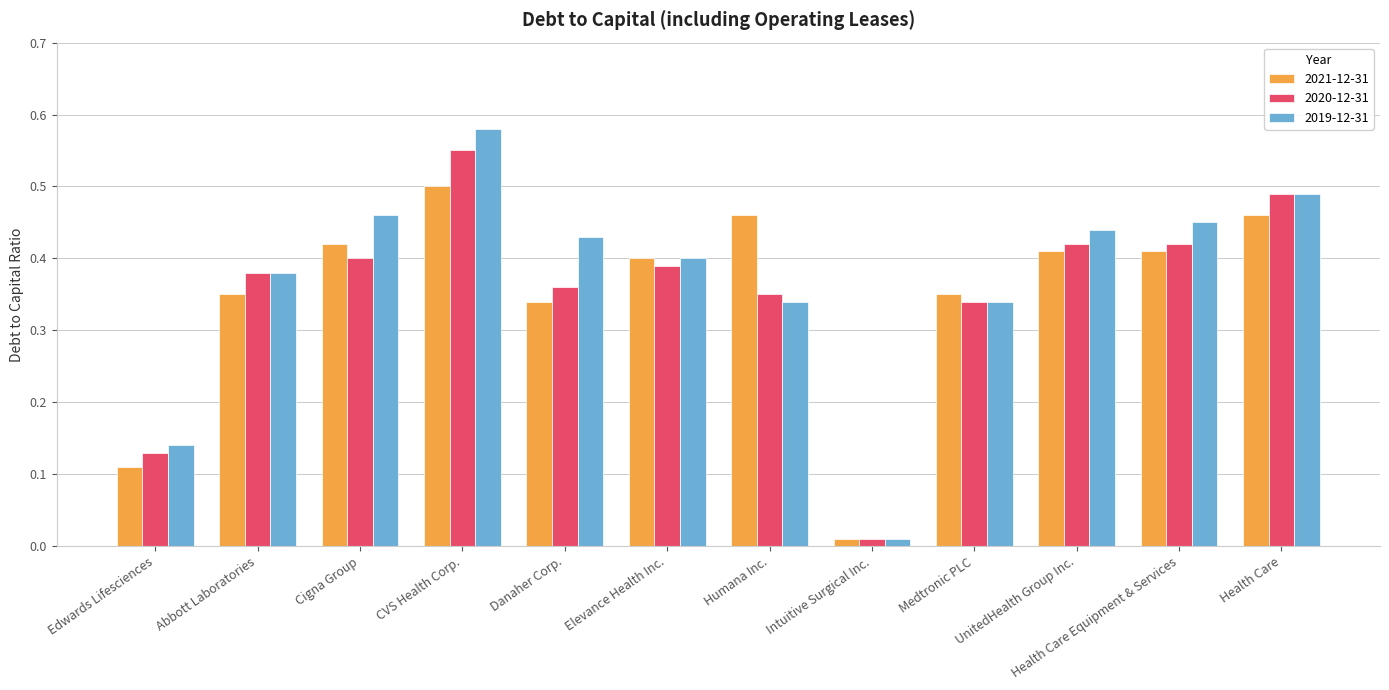

What is the label of the 12th bar from the left?

Health Care